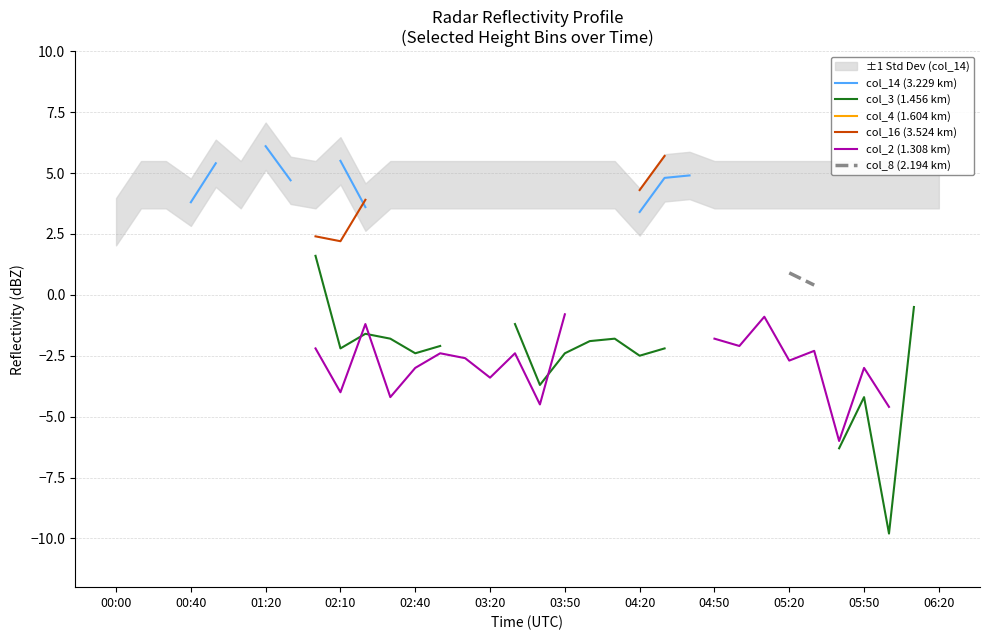

Is this an area chart (filled region under the line)?

No